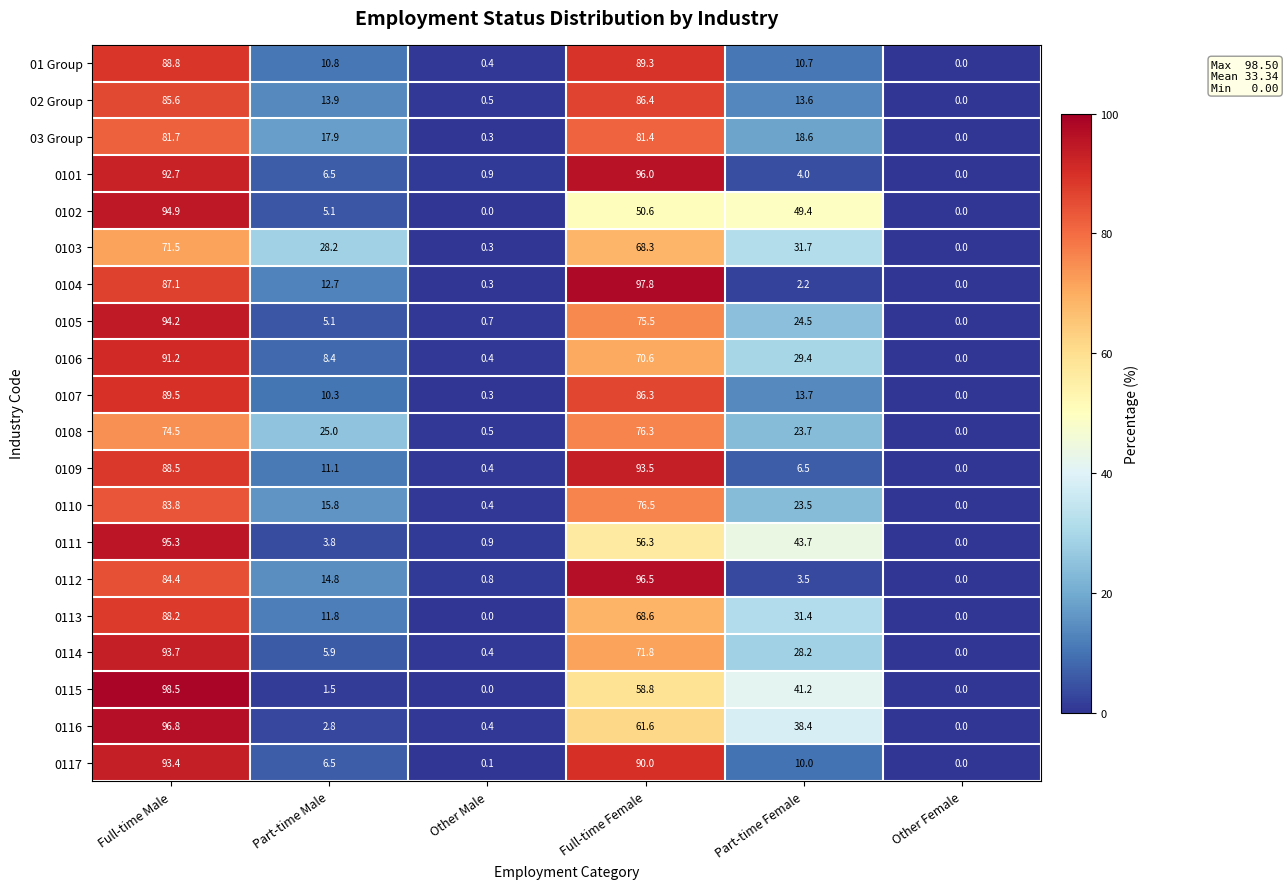

Rank the series by their maximum value, from lowest to highest.

0103, 0108, 03 Group, 0110, 02 Group, 0113, 01 Group, 0107, 0106, 0117, 0109, 0114, 0105, 0102, 0111, 0101, 0112, 0116, 0104, 0115